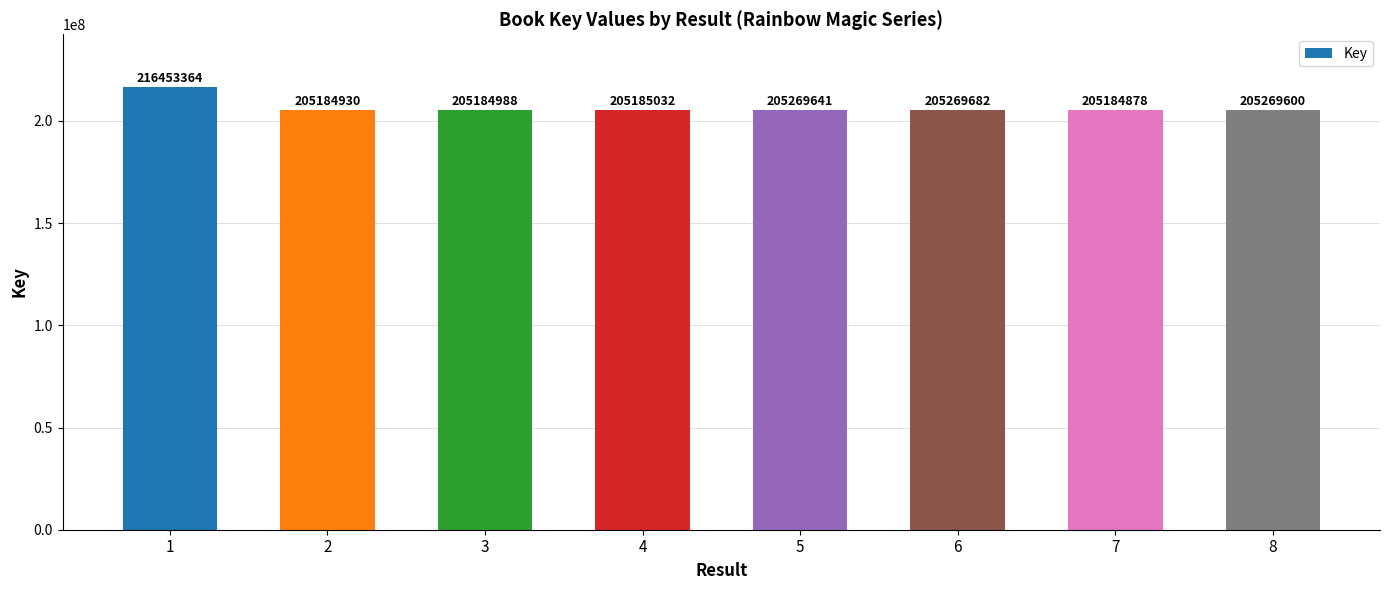

Which category has the highest value across all series?

1